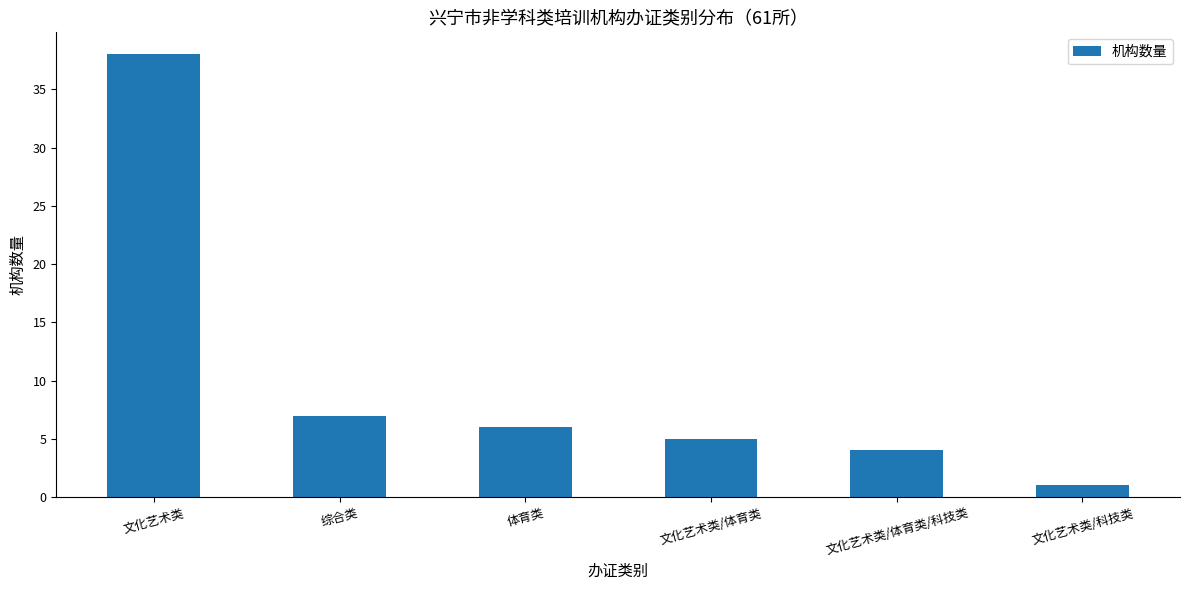

The chart shows a value of 4 at 文化艺术类/体育类/科技类. True or false?

True